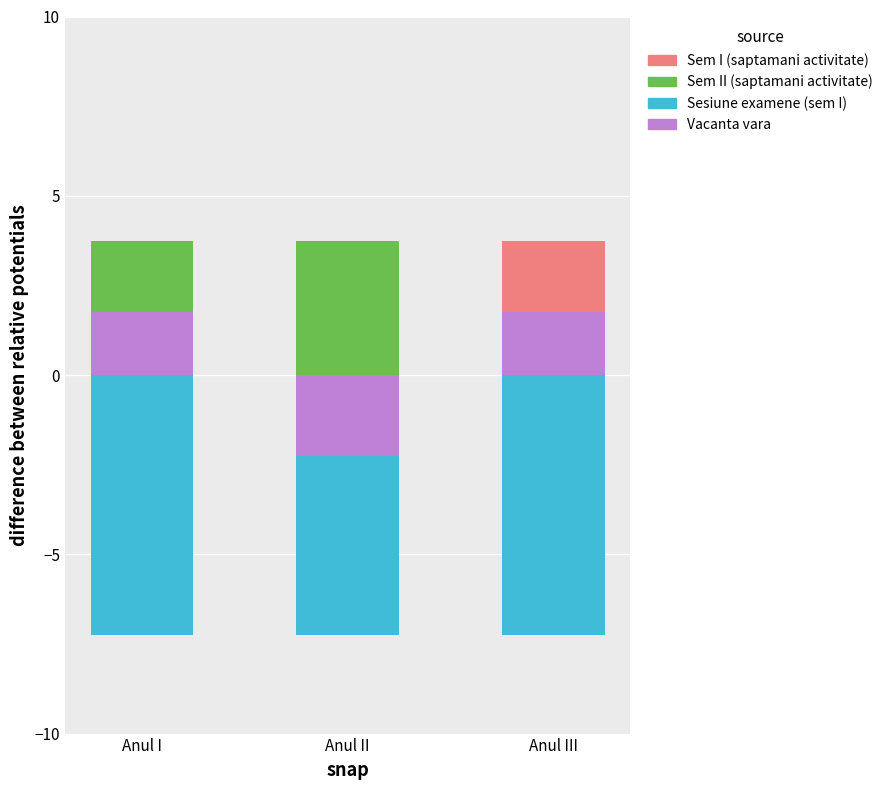

Which category has the lowest value in the Sem II (saptamani activitate) series?

Anul III